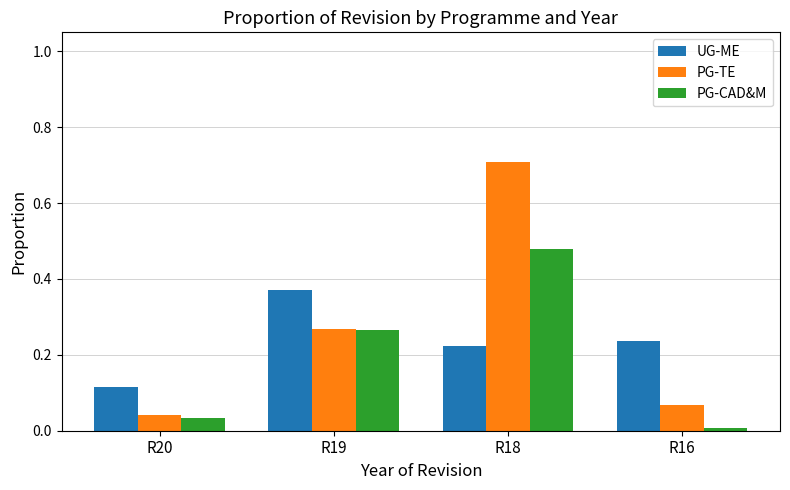

At which category does the chart reach its minimum across all series?

R16